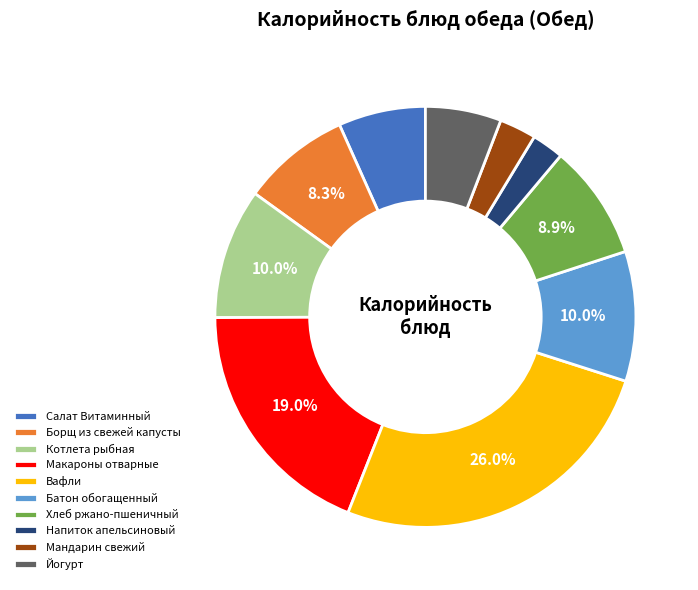

Do Борщ из свежей капусты and Напиток апельсиновый together represent more than half of the pie?

No